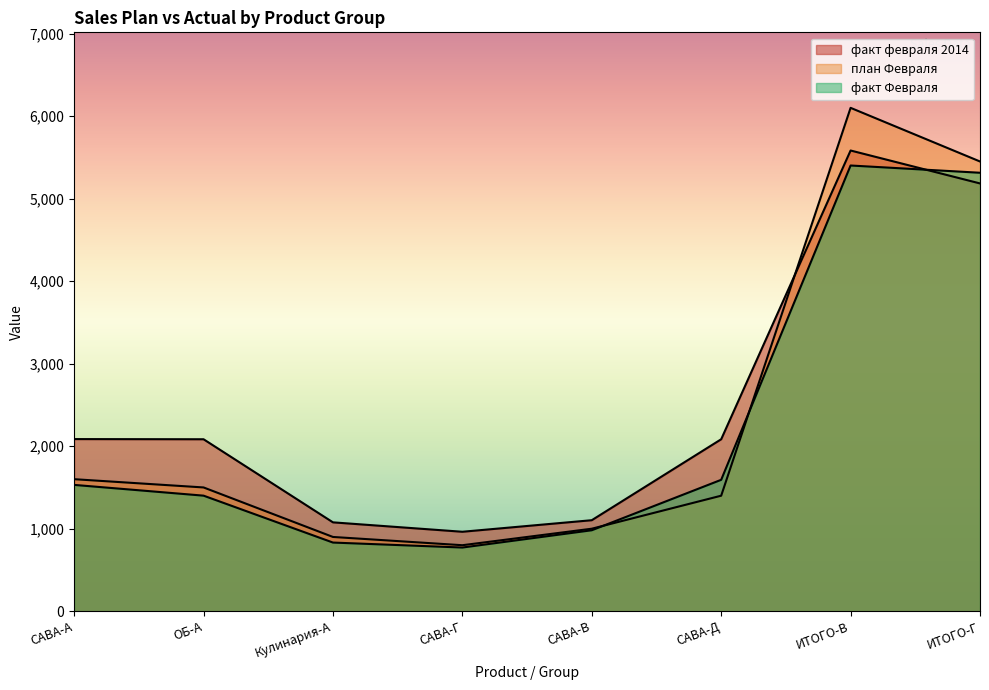

At how many categories does at least one series exceed 3406?

2